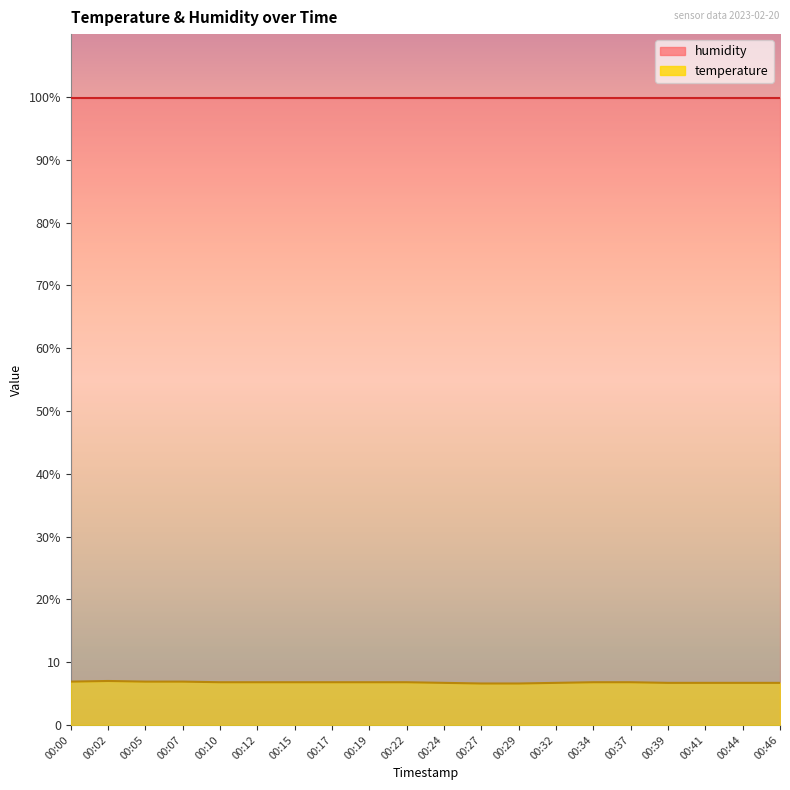

What is the difference between the maximum and minimum values?

0.4